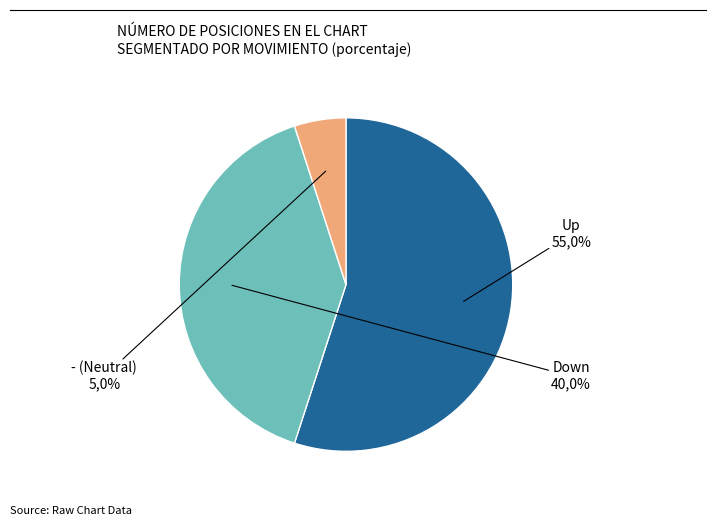

Rank the categories by value from lowest to highest.

-, down, up